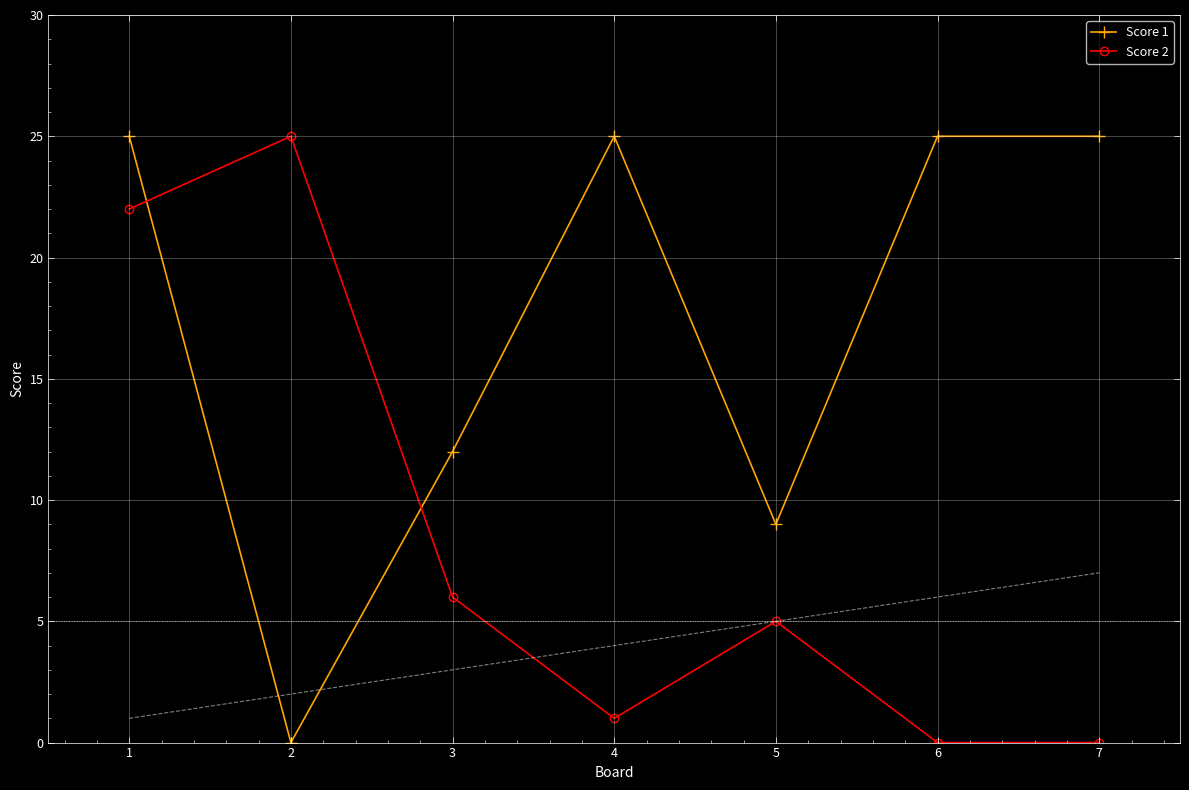

The Score 2 series shows 6 at 3. True or false?

True